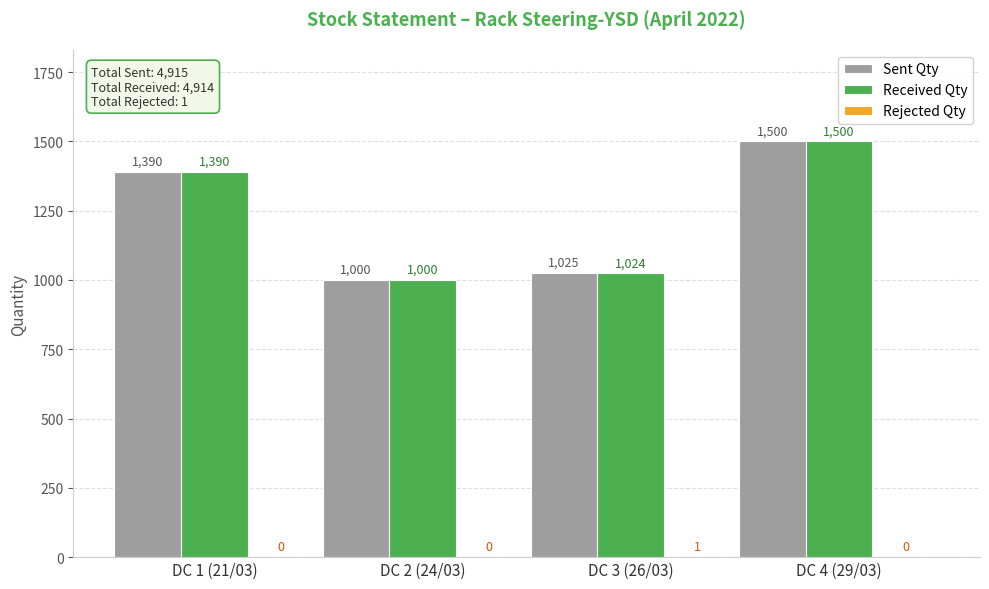

What is the greatest value displayed?

1500